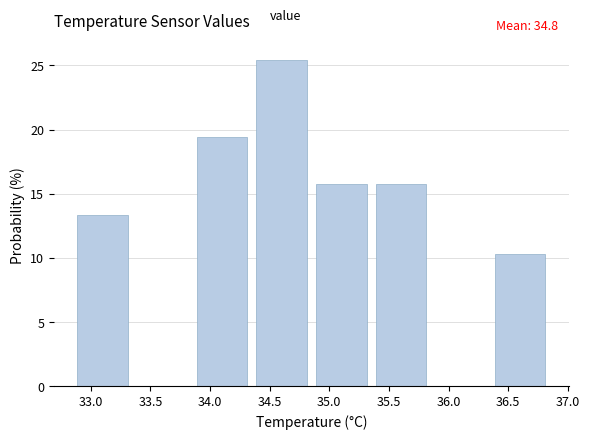

Which range on the x-axis has the tallest bar?

34.35 to 34.85